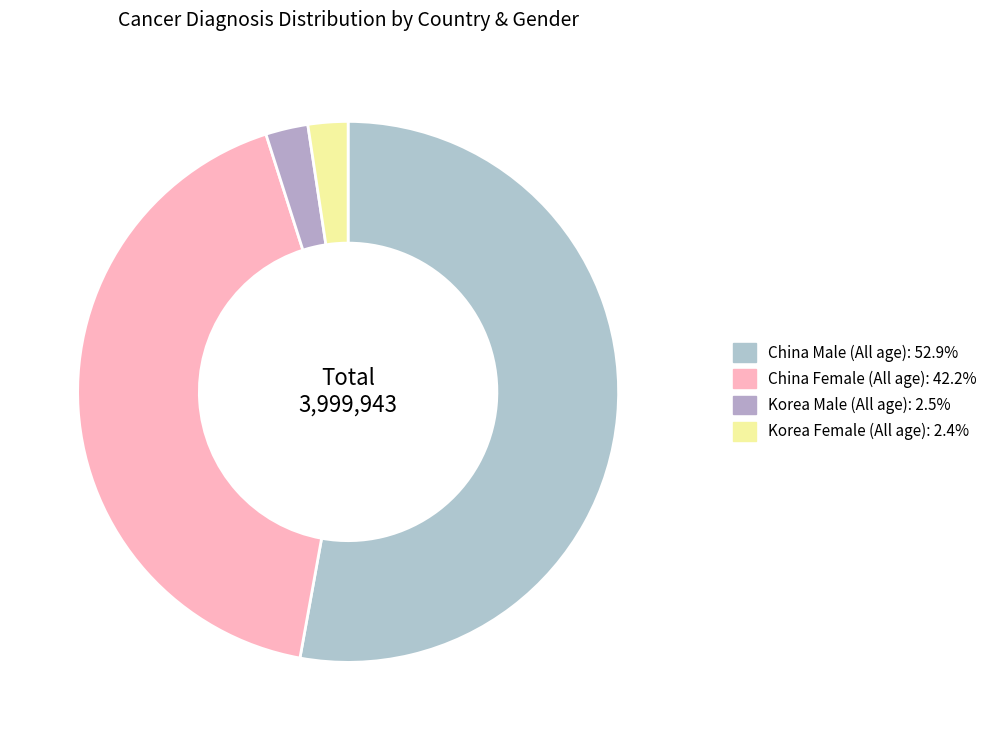

Does any single category account for the majority?

Yes